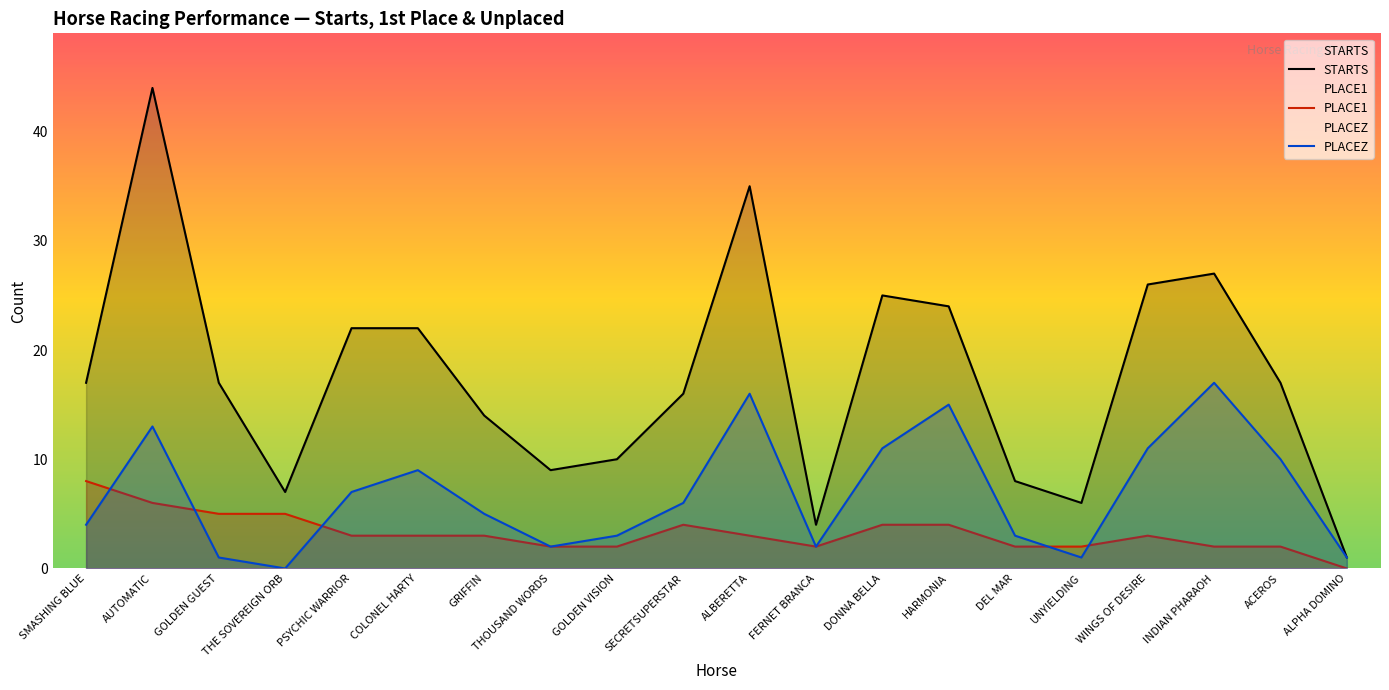

Reading left to right, what are all the values shown in this chart?

STARTS: 17	44	17	7	22	22	14	9	10	16	35	4	25	24	8	6	26	27	17	1
PLACE1: 8	6	5	5	3	3	3	2	2	4	3	2	4	4	2	2	3	2	2	0
PLACEZ: 4	13	1	0	7	9	5	2	3	6	16	2	11	15	3	1	11	17	10	1